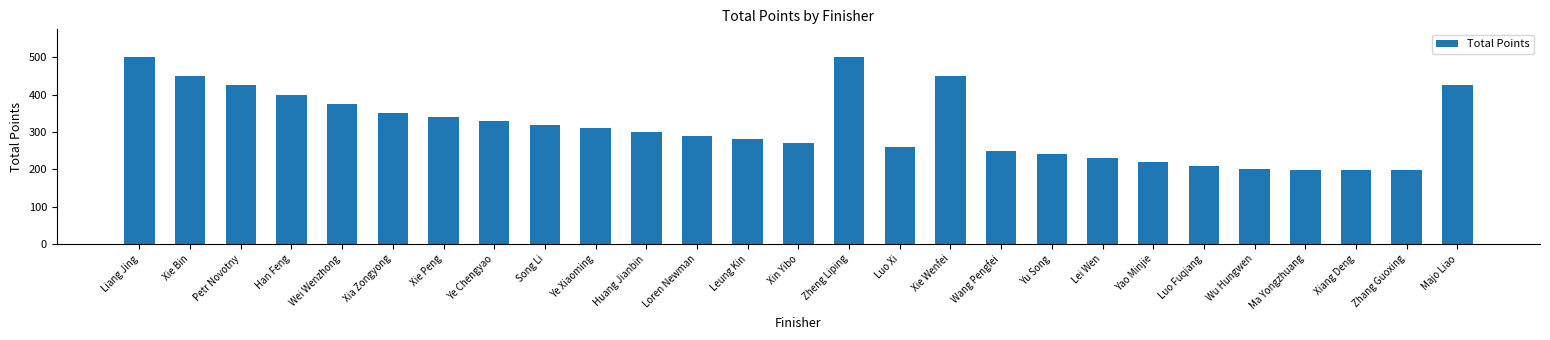

Which has a higher value, Luo Fuqiang or Yao Minjie?

Yao Minjie